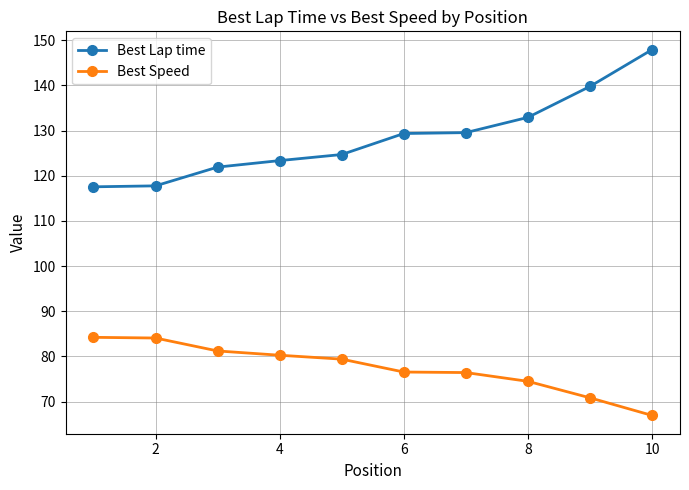

How many lines are shown in the chart?

2